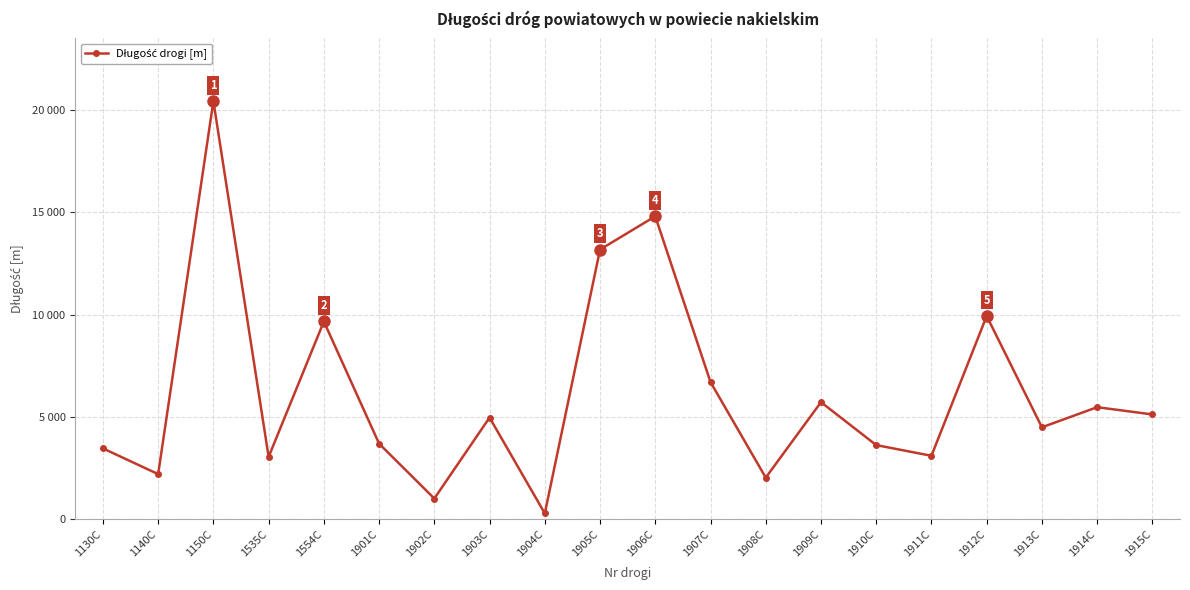

Does the chart display data point markers on the line(s)?

Yes